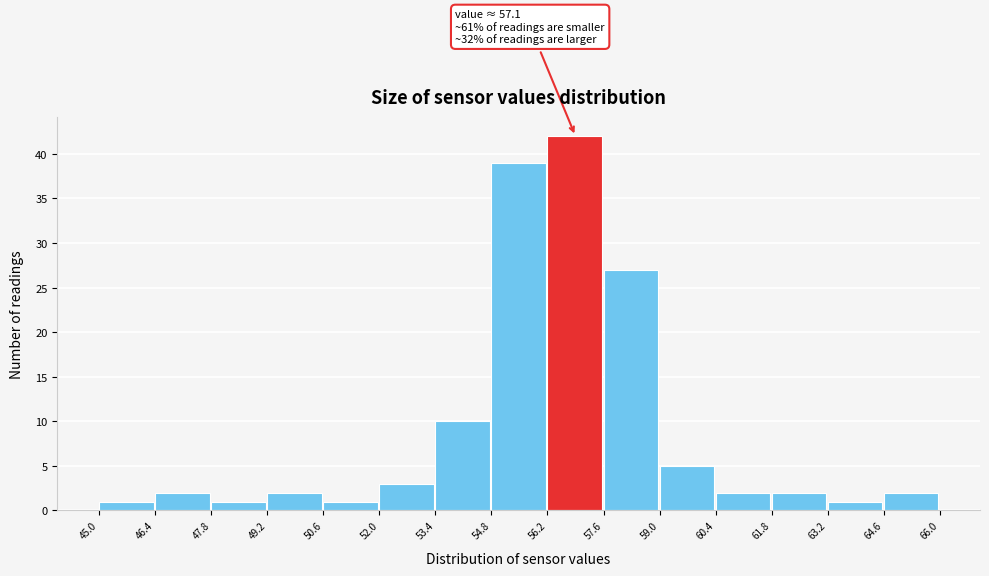

Which range on the x-axis has the tallest bar?

56.2 to 57.6